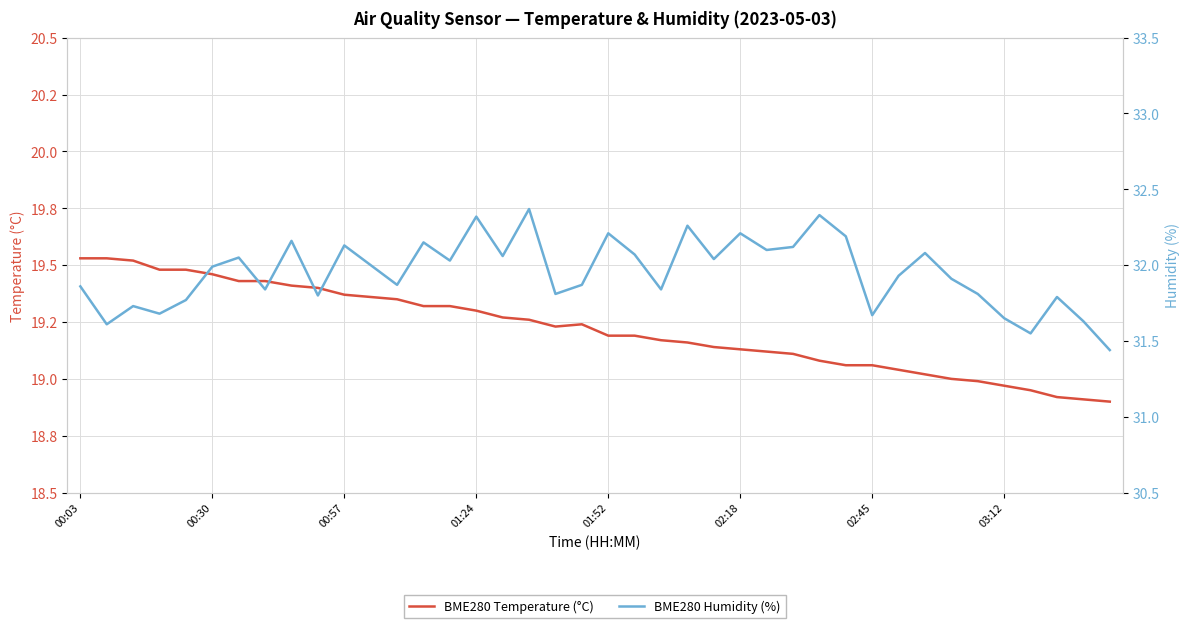

What is the sum of all BME280 Humidity (%) values?

1277.9